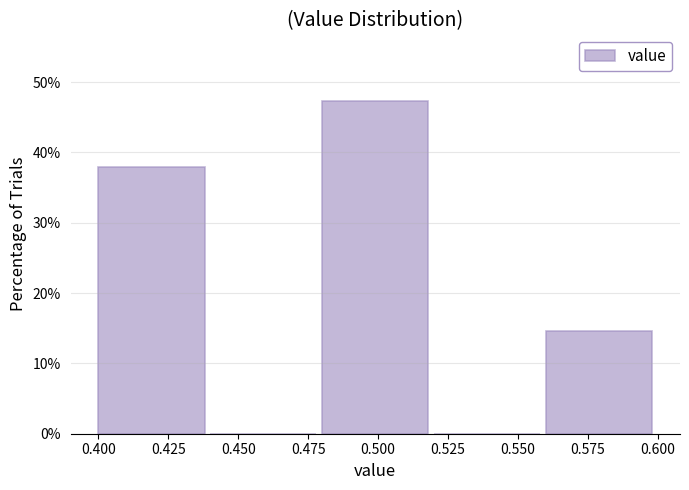

How tall is the bar that spans 0.56 to 0.60 on the x-axis? The values are not printed on the chart, so give them approximately, as read against the axis.

15